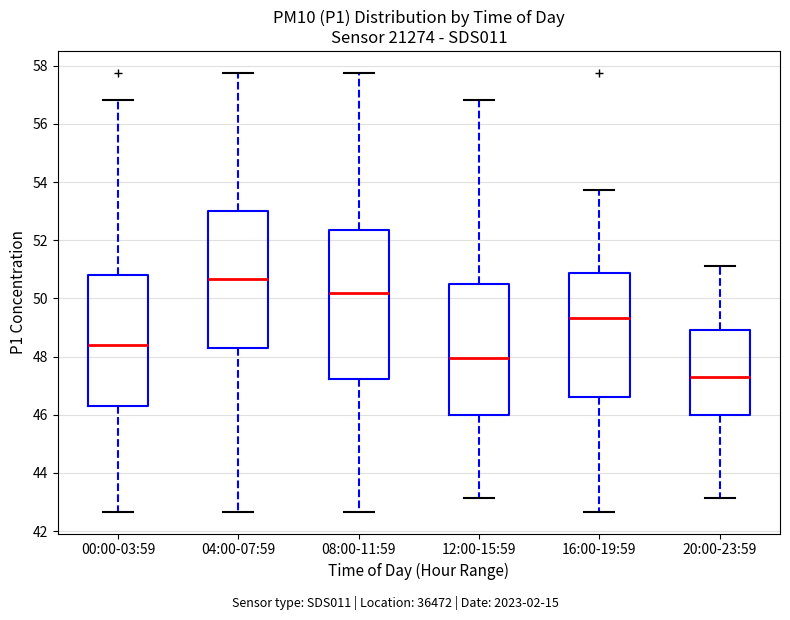

Reading left to right, read every box against the y-axis: the position of its median line, the range the box covers, and the ends of its whiskers. The values are not printed on the chart, so give them approximately, as read against the axis.

00:00-03:59: median 48.4, box 46.4 to 50.8, whiskers 42.6 to 56.8
04:00-07:59: median 50.6, box 48.2 to 53.0, whiskers 42.6 to 57.8
08:00-11:59: median 50.2, box 47.2 to 52.4, whiskers 42.6 to 57.8
12:00-15:59: median 48.0, box 46.0 to 50.6, whiskers 43.2 to 56.8
16:00-19:59: median 49.4, box 46.6 to 50.8, whiskers 42.6 to 53.8
20:00-23:59: median 47.4, box 46.0 to 49.0, whiskers 43.2 to 51.2